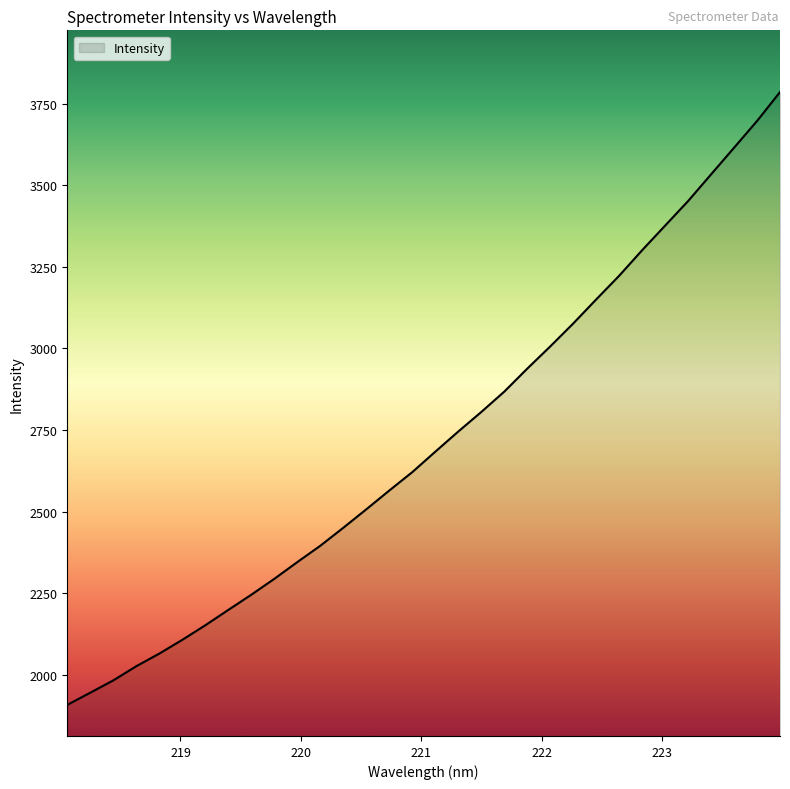

Reading left to right, transcribe all the data shown in this chart.

1907.0	1944.4	1982.1	2025.6	2064.3	2106.6	2151.2	2198.3	2244.9	2293.7	2345.1	2395.2	2450.3	2507.0	2564.6	2621.0	2683.6	2745.5	2805.3	2867.7	2938.3	3006.4	3076.7	3150.5	3223.2	3301.5	3376.9	3452.2	3534.0	3615.6	3697.5	3786.2